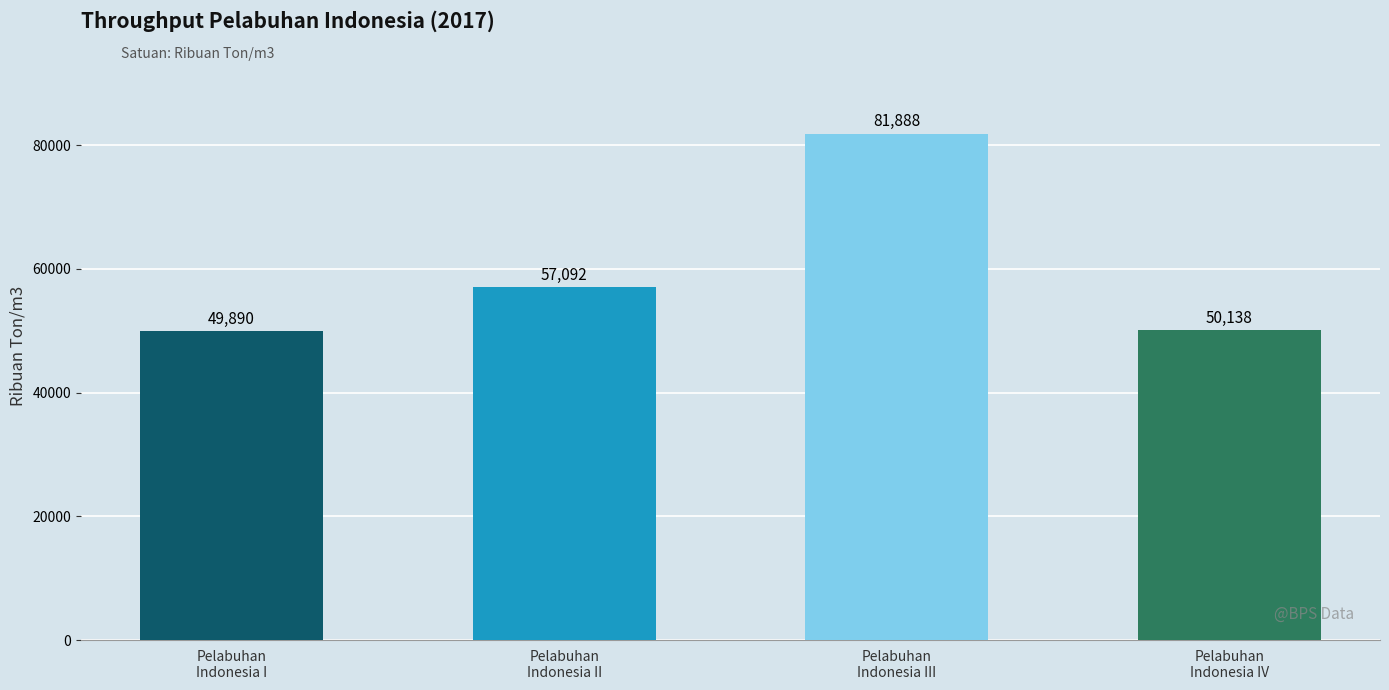

How many data points are less than 57092?

2